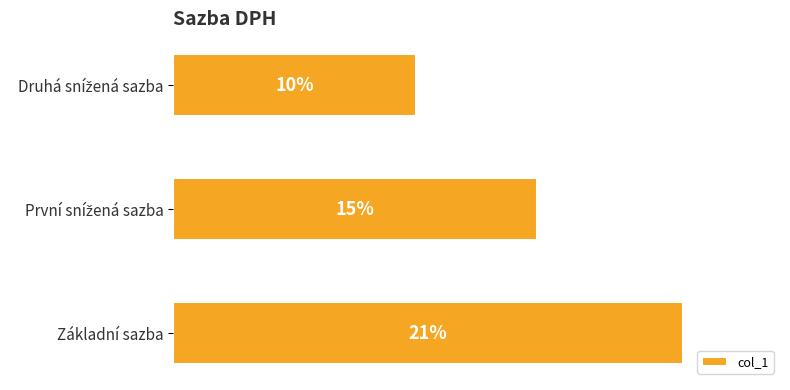

Which label corresponds to the largest value in the chart?

Základní sazba